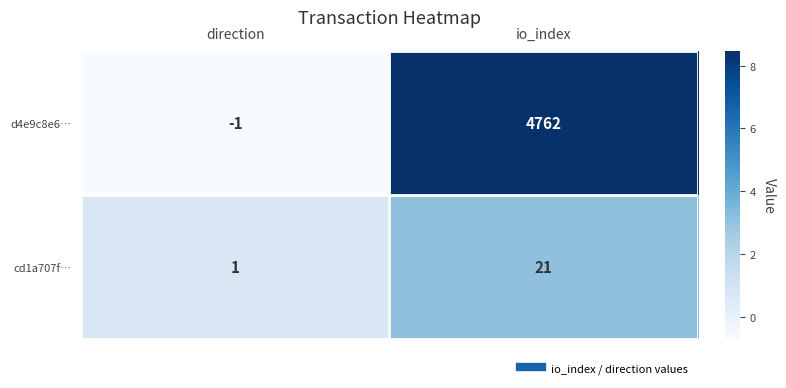

Rank the series at direction from highest to lowest value.

cd1a707f…, d4e9c8e6…